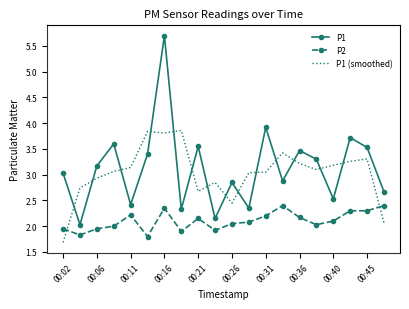

True or false: P1 (smoothed) and P1 intersect in this chart.

True